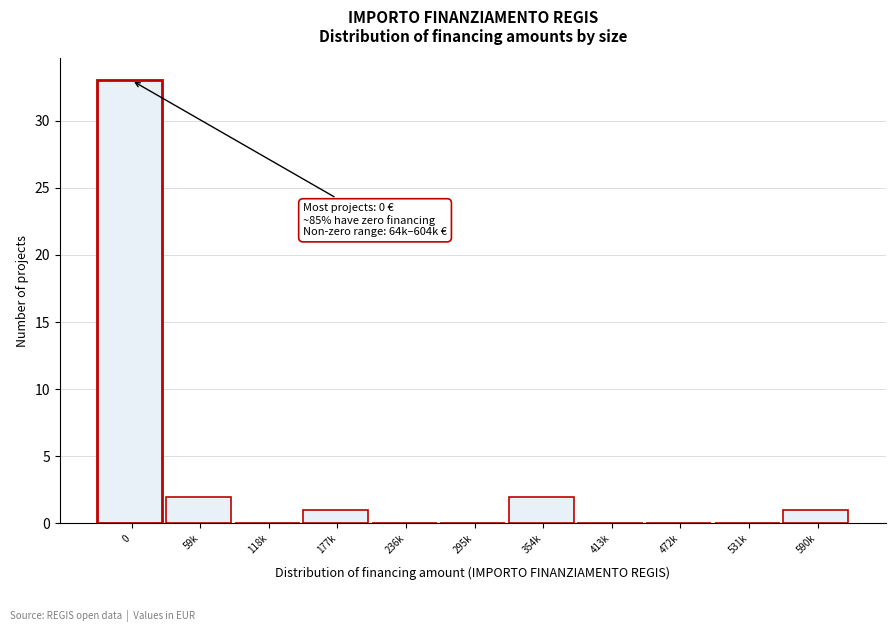

What is the greatest value displayed?

33